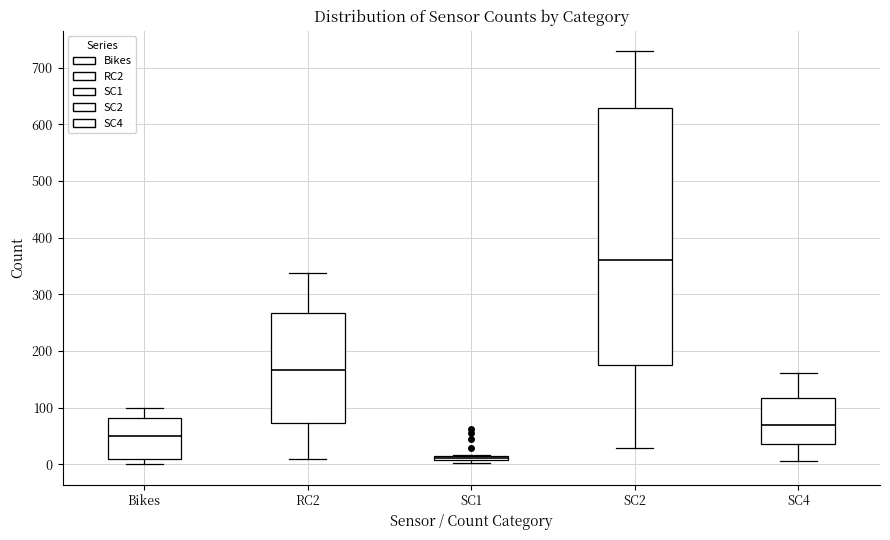

Which box's median line is the highest?

SC2